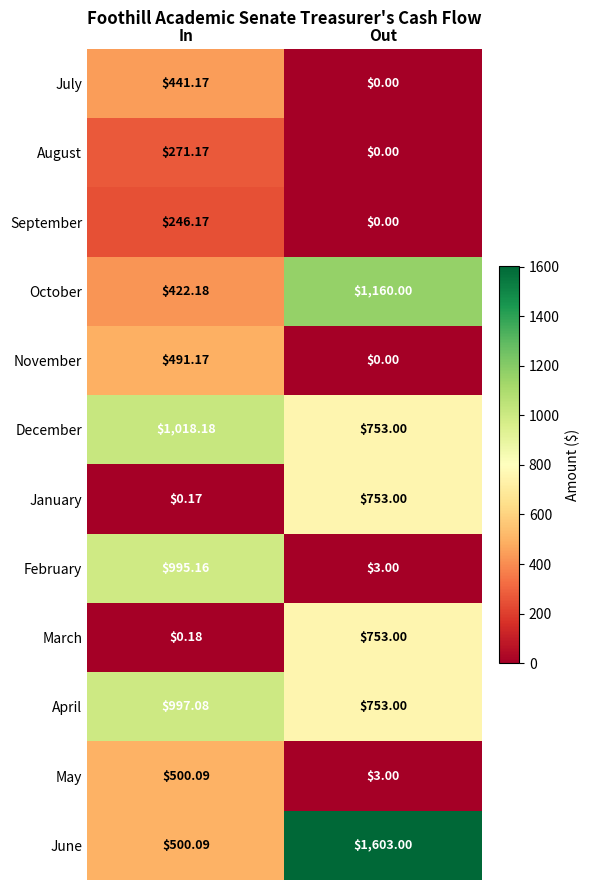

Which category has the highest value in the July series?

In